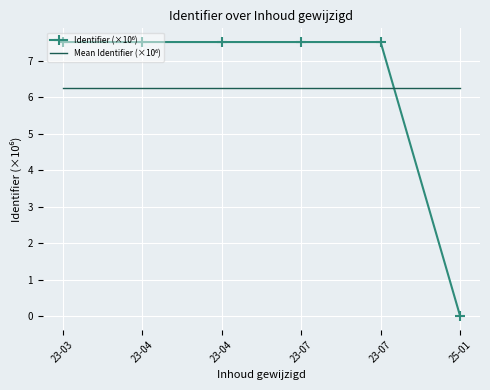

How many interior local valleys does the Identifier (×10⁶) series have?

1